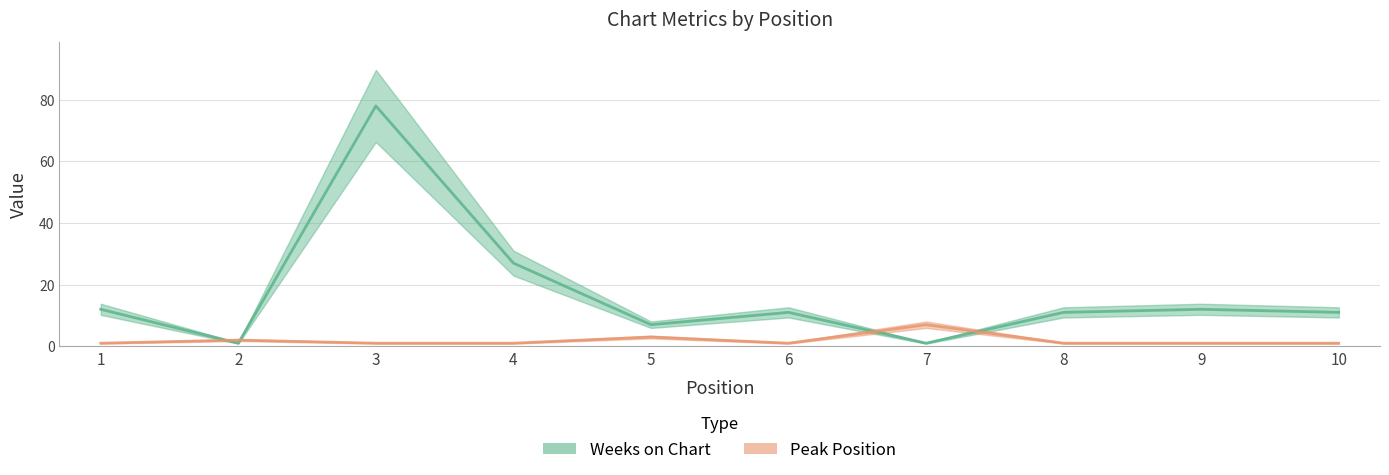

Reading left to right, what are all the values shown in this chart?

Weeks on Chart: 12	1	78	27	7	11	1	11	12	11
Peak Position: 1	2	1	1	3	1	7	1	1	1